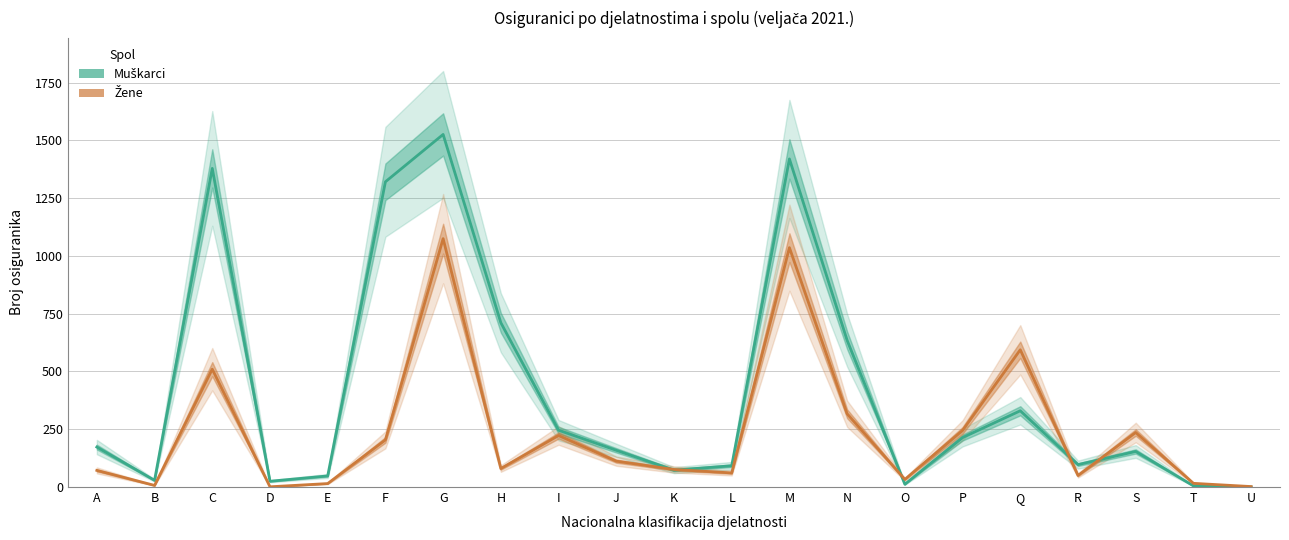

What value does the Muškarci series have at R, to the nearest 10?

100